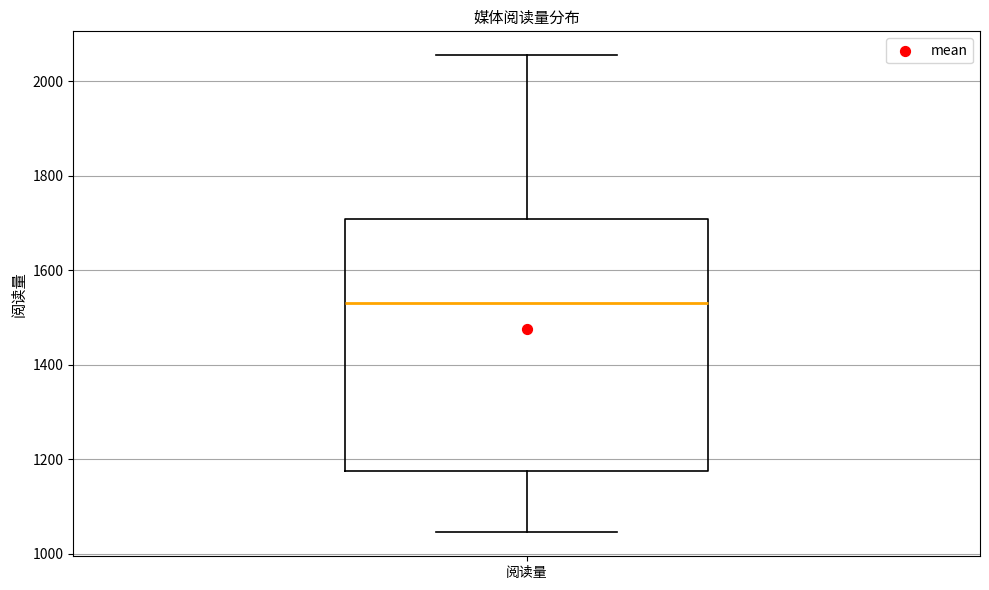

Transcribe this box plot: give where the median line is, the range the box spans, and where the two whiskers end, as read against the y-axis. The values are not printed on the chart, so give them approximately, as read against the axis.

median 1540, box 1180 to 1700, whiskers 1040 to 2060